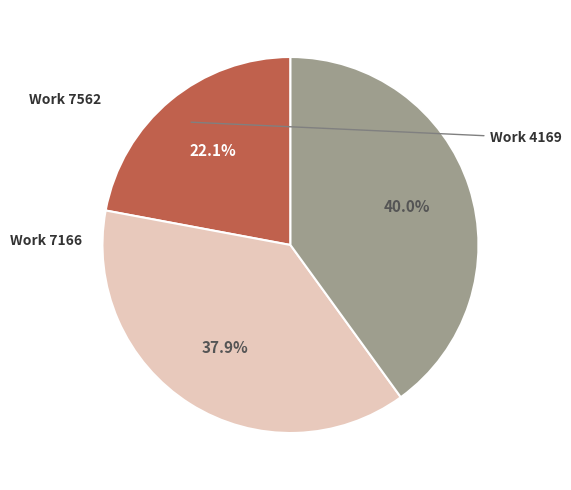

Is there any slice that represents more than half of the pie?

No